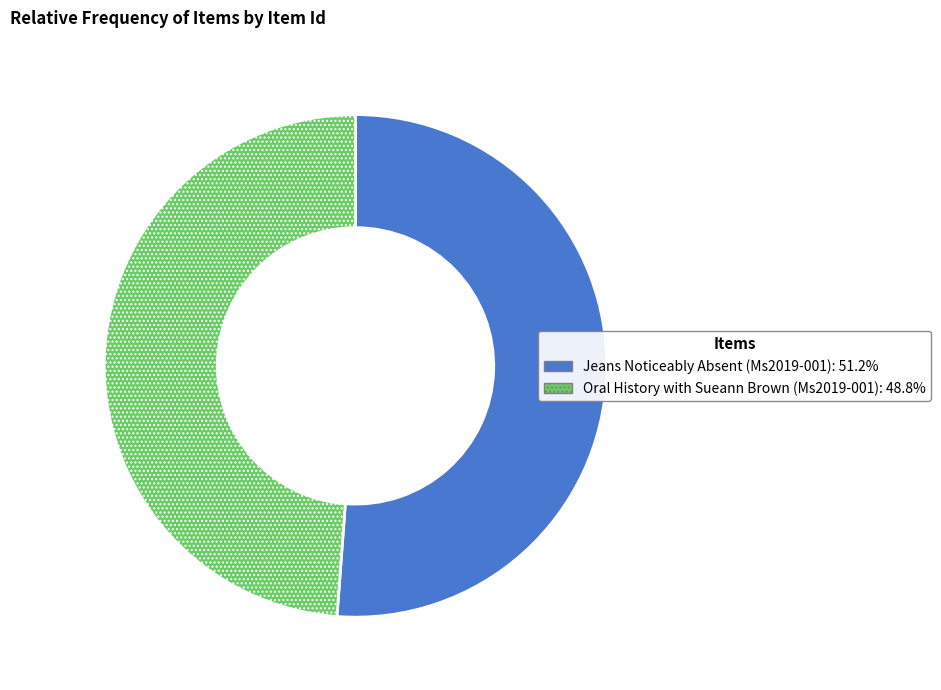

Approximately how many times larger is the value at Oral History with Sueann Brown (Ms2019-001): 48.8% compared to Jeans Noticeably Absent (Ms2019-001): 51.2%?

1.0